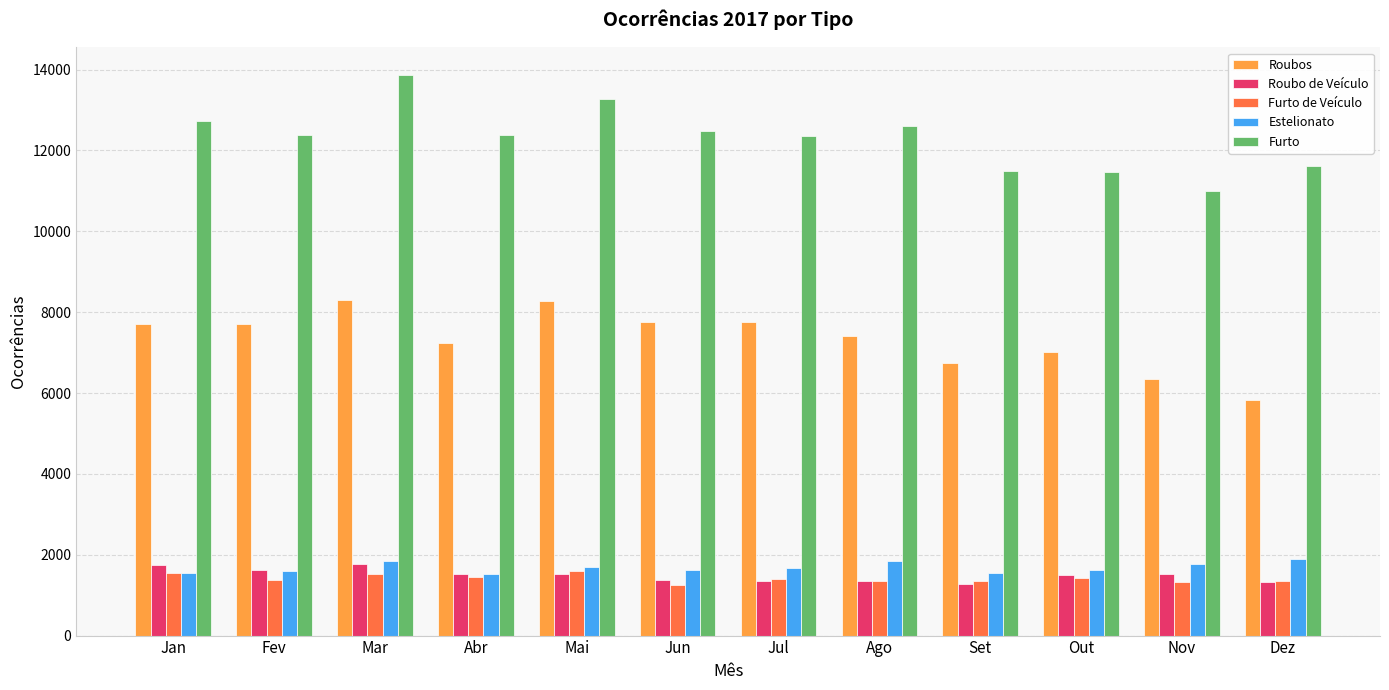

What is the sum of the Furto values at Ago and Jul?

24971